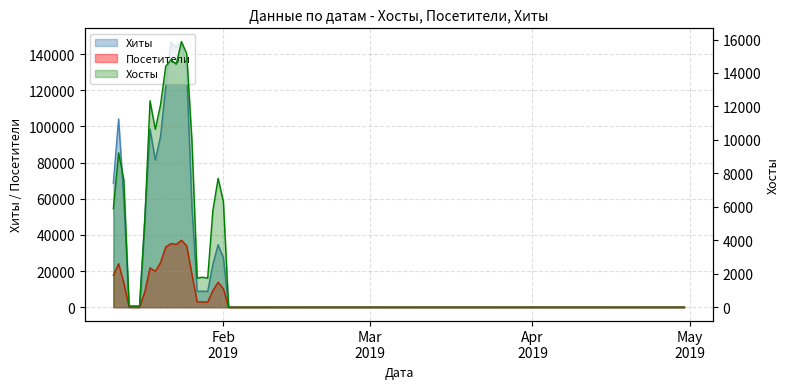

What is the difference between the second highest and second lowest values in the Посетители series?

35246